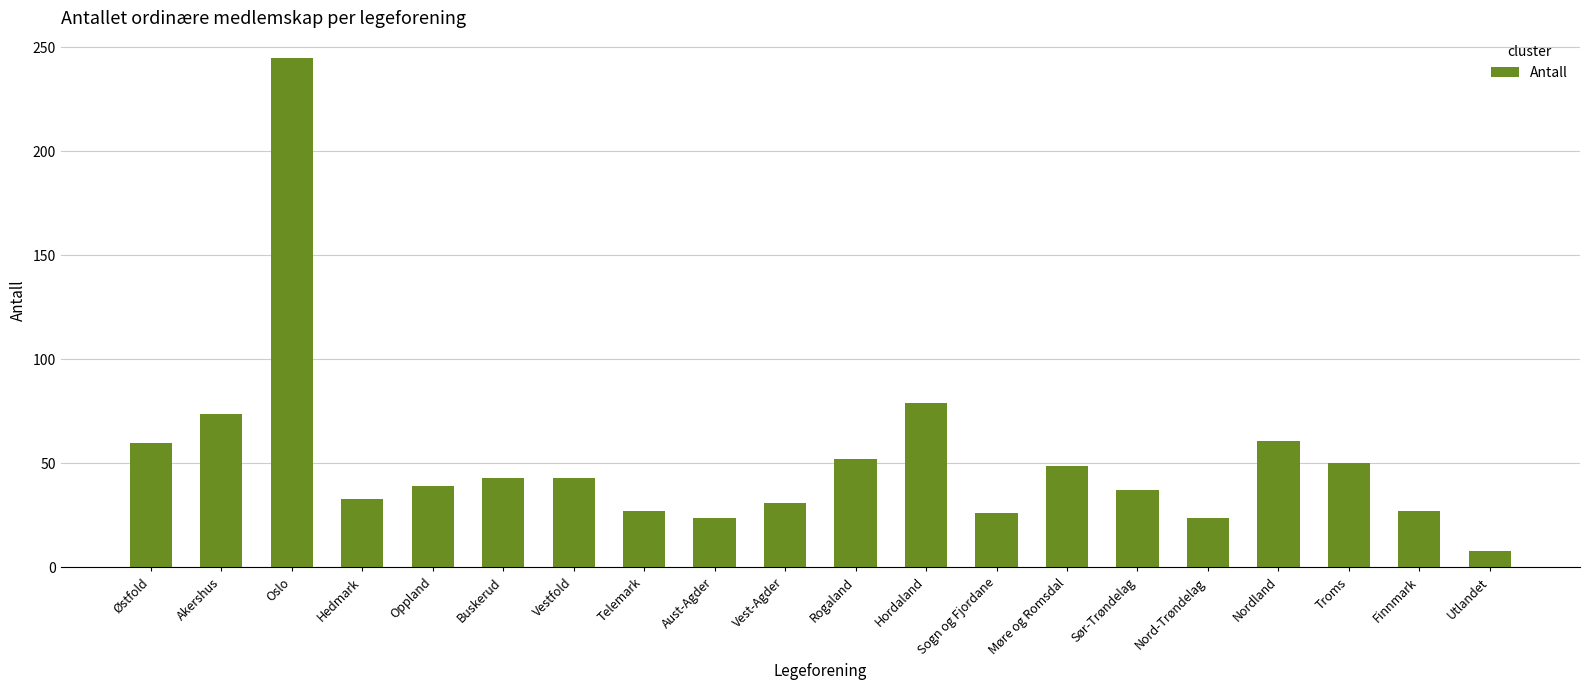

What is the value of the 9th bar from the left?

24